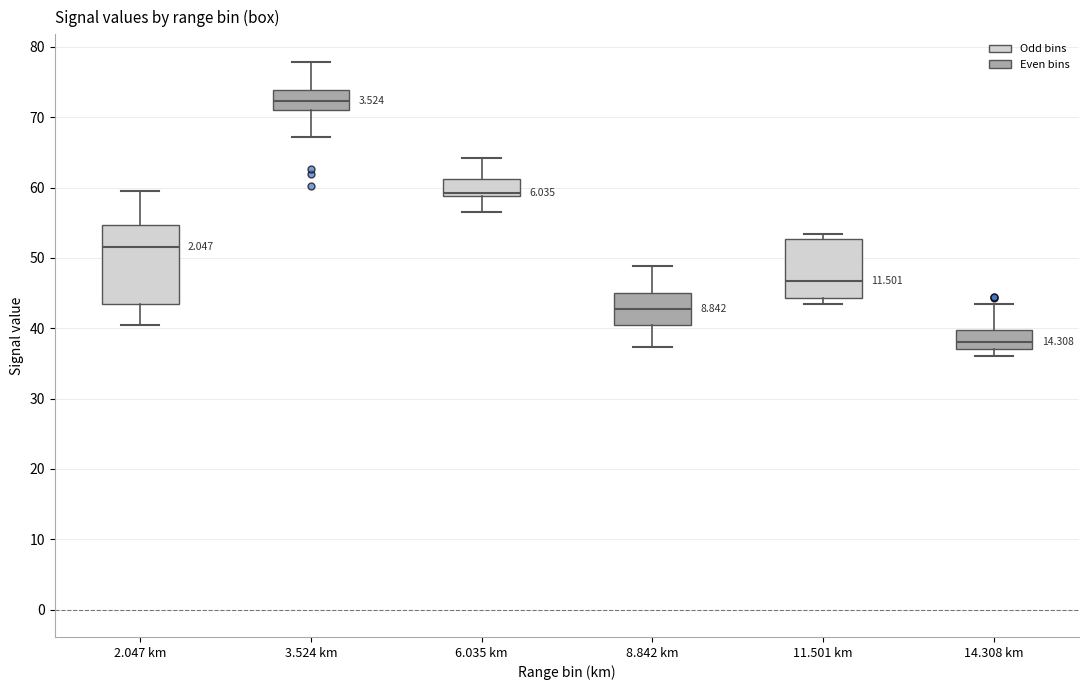

Comparing the boxes themselves (not the whiskers), which one is the tallest?

2.047 km